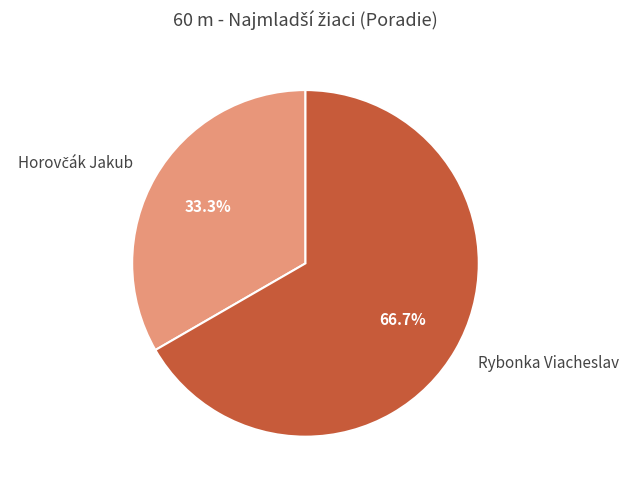

What portion of the pie excludes Rybonka Viacheslav?

33.3%